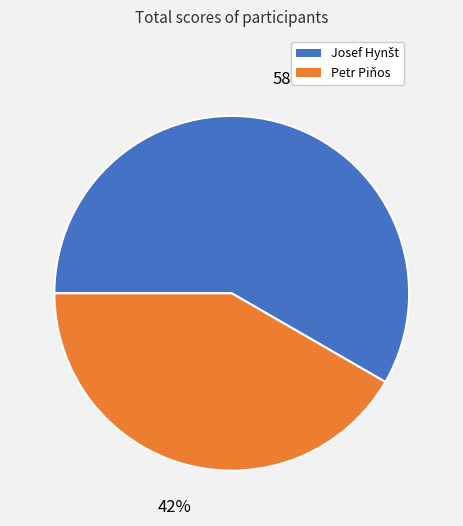

True or false: Petr Piňos accounts for 42% of the total.

True